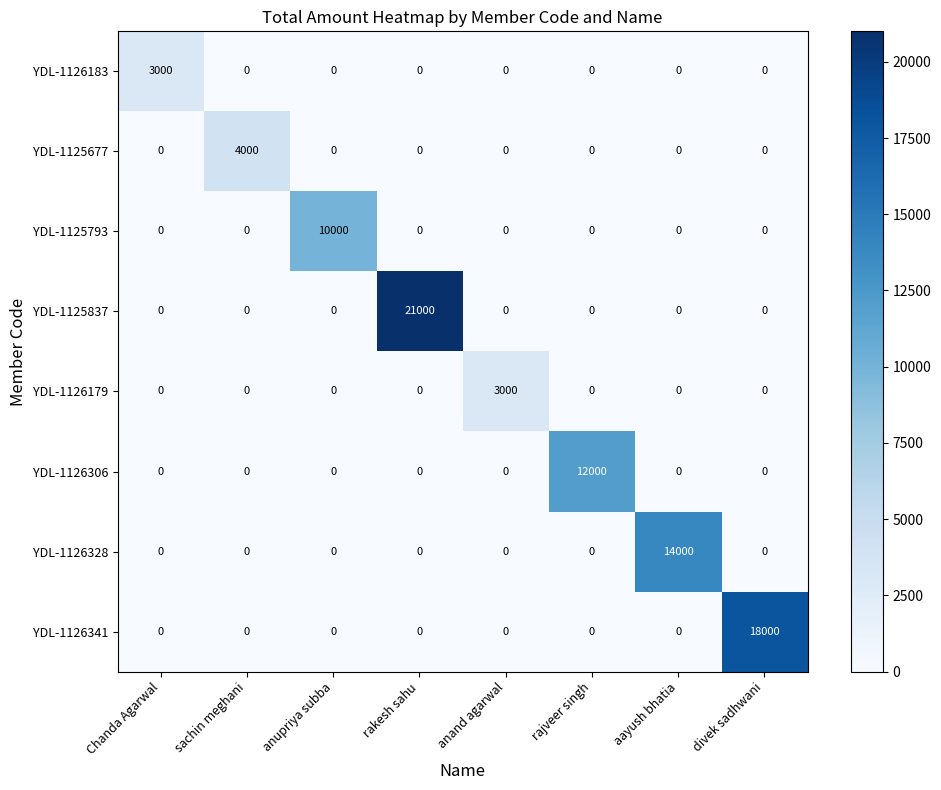

Is the value of YDL-1126341 at divek sadhwani greater than the value of YDL-1126328 at aayush bhatia?

Yes